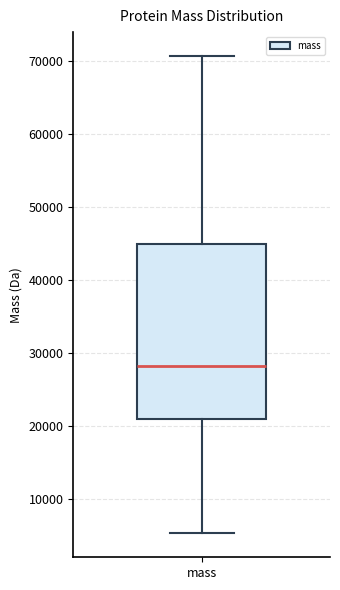

Transcribe this box plot: give where the median line is, the range the box spans, and where the two whiskers end, as read against the y-axis. The values are not printed on the chart, so give them approximately, as read against the axis.

median 28000, box 21000 to 45000, whiskers 5000 to 71000